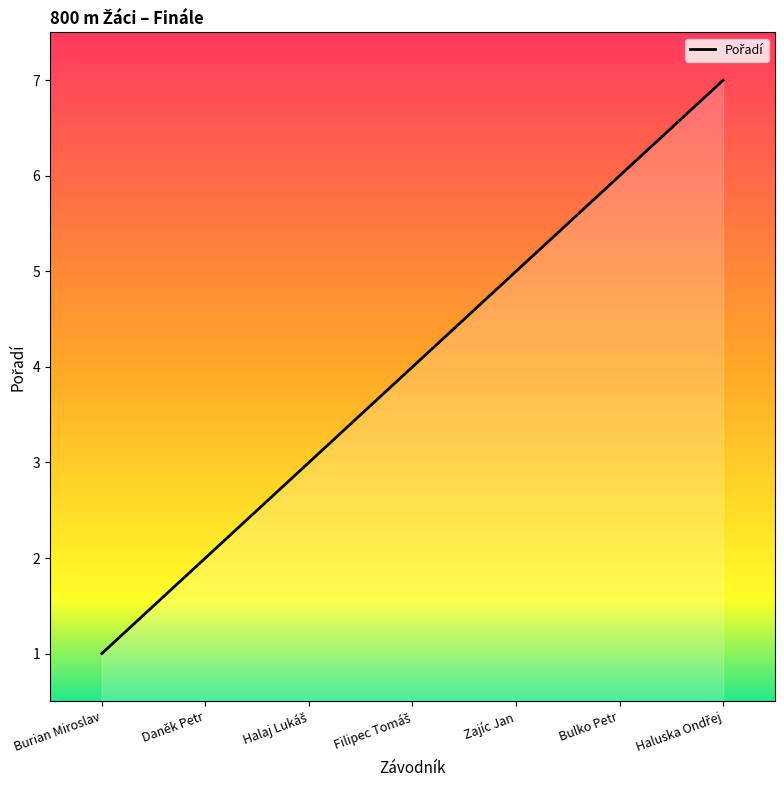

Rank the categories by value from highest to lowest.

Haluska Ondřej, Bulko Petr, Zajíc Jan, Filipec Tomáš, Halaj Lukáš, Daněk Petr, Burian Miroslav